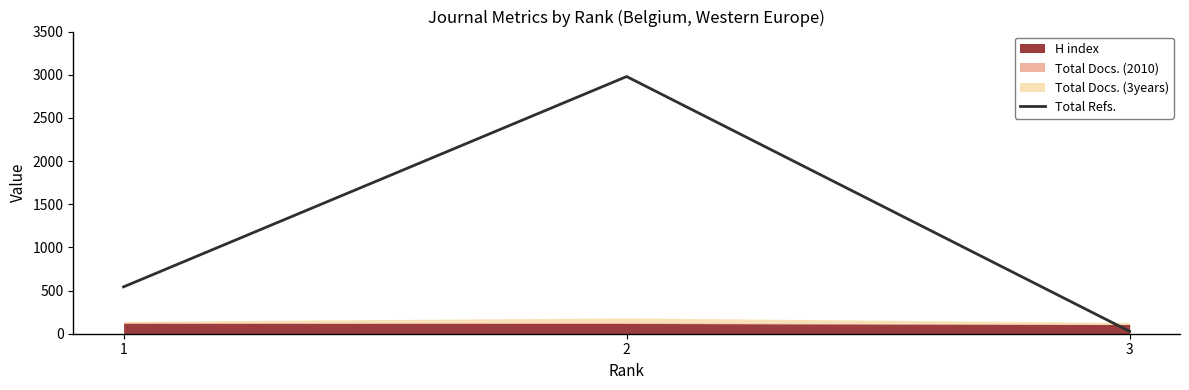

Is it true that the value at 2 is 2979?

True